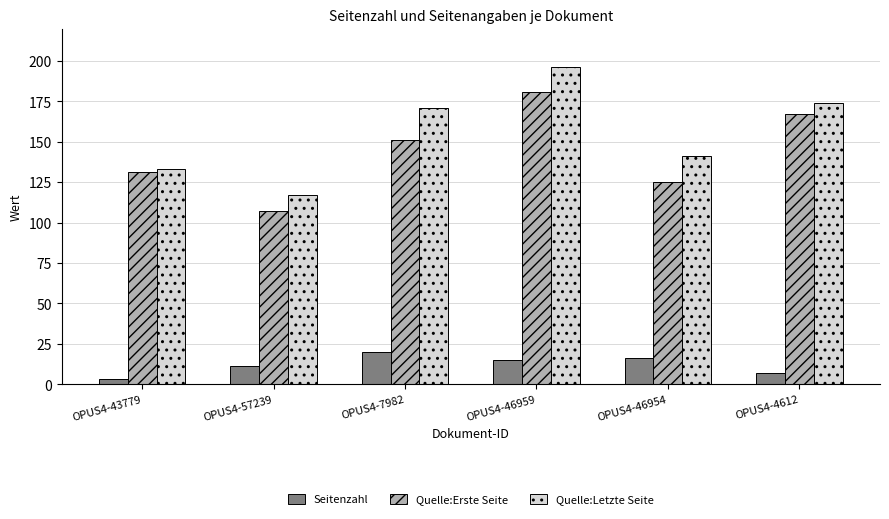

Does the chart contain stacked bars?

No